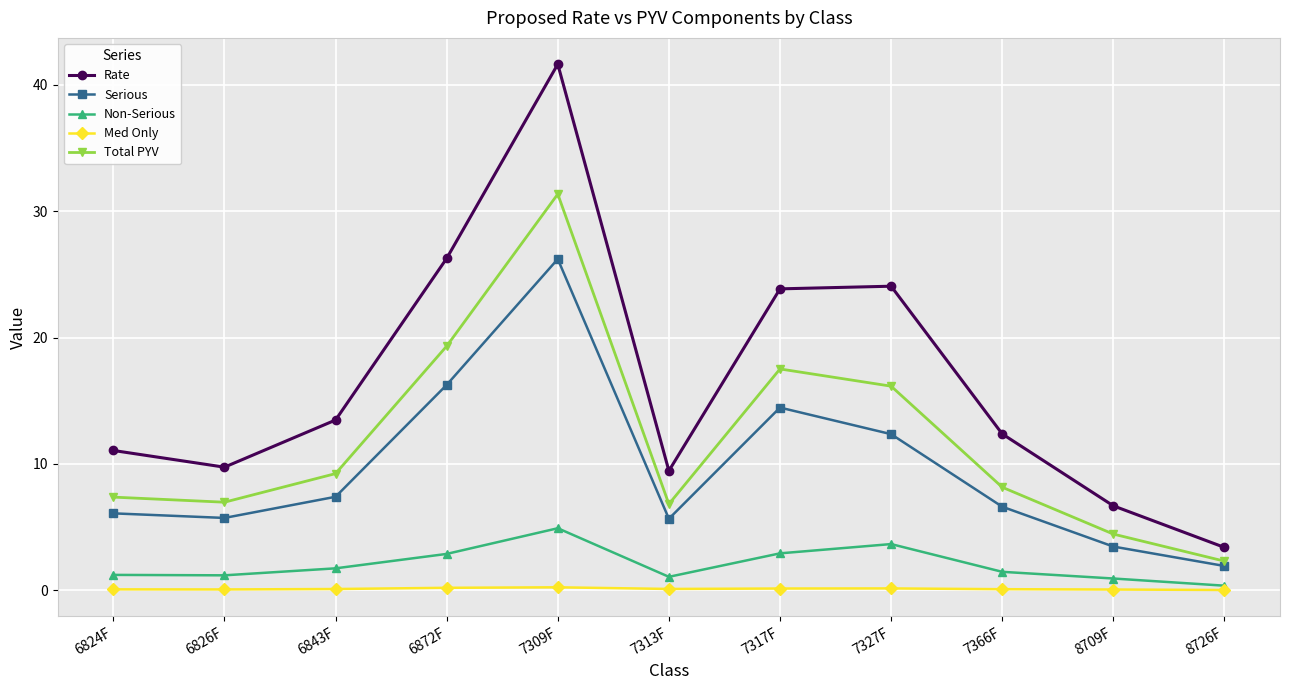

True or false: Serious and Non-Serious cross at least once.

False